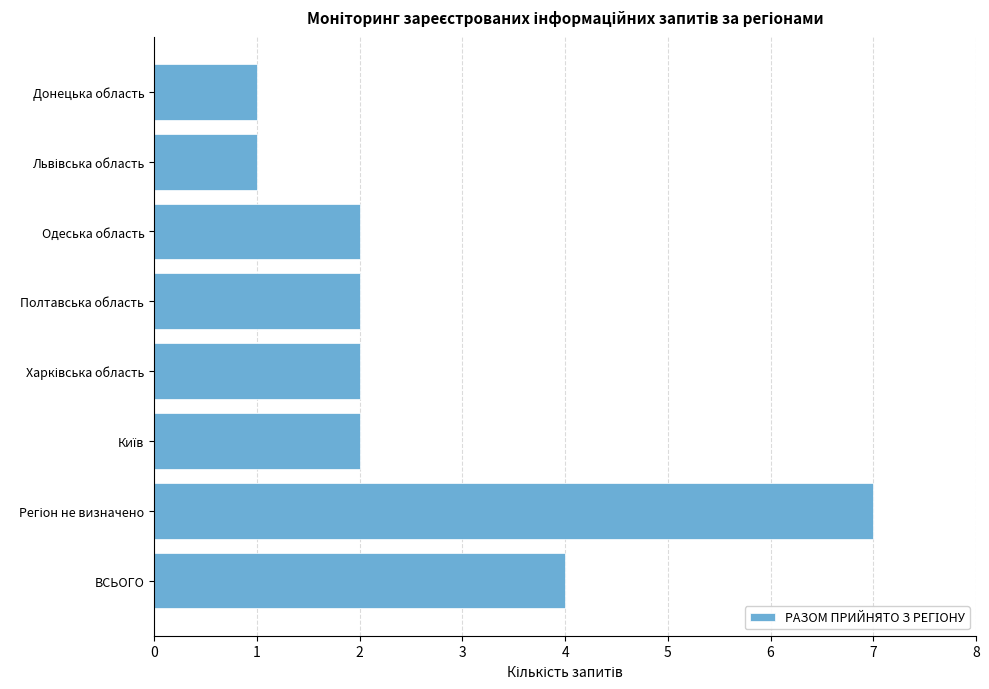

What is the label of the 8th bar from the top?

ВСЬОГО